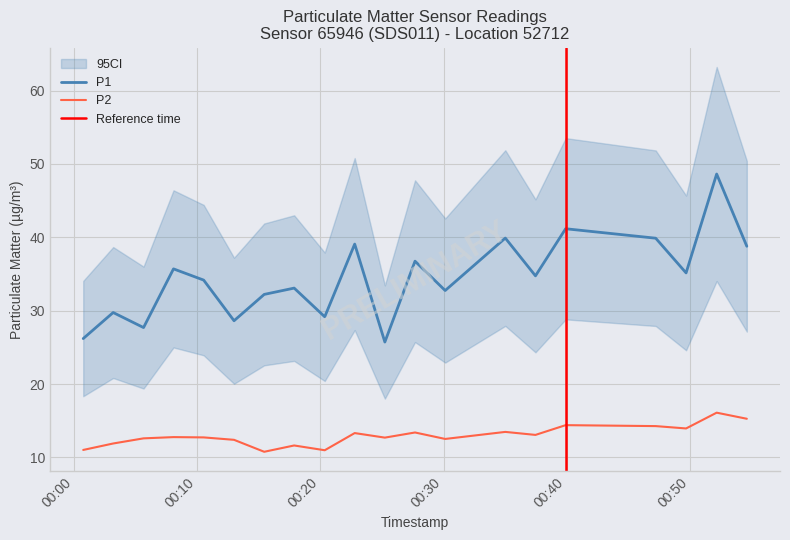

What is the label of the 2nd point from the right?

2023-04-01T00:52:11